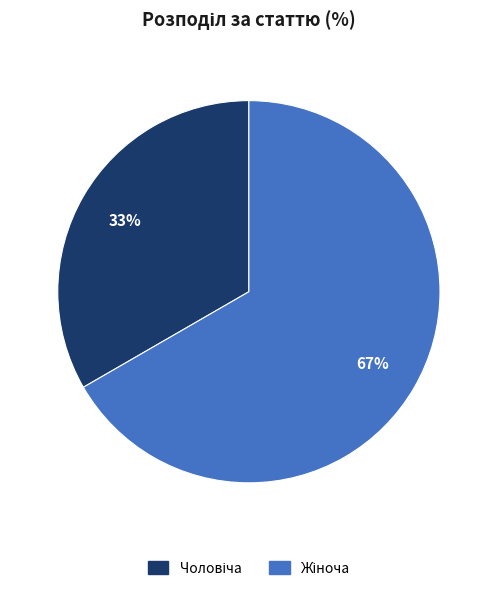

To the nearest percent, what is the average slice percentage?

50%